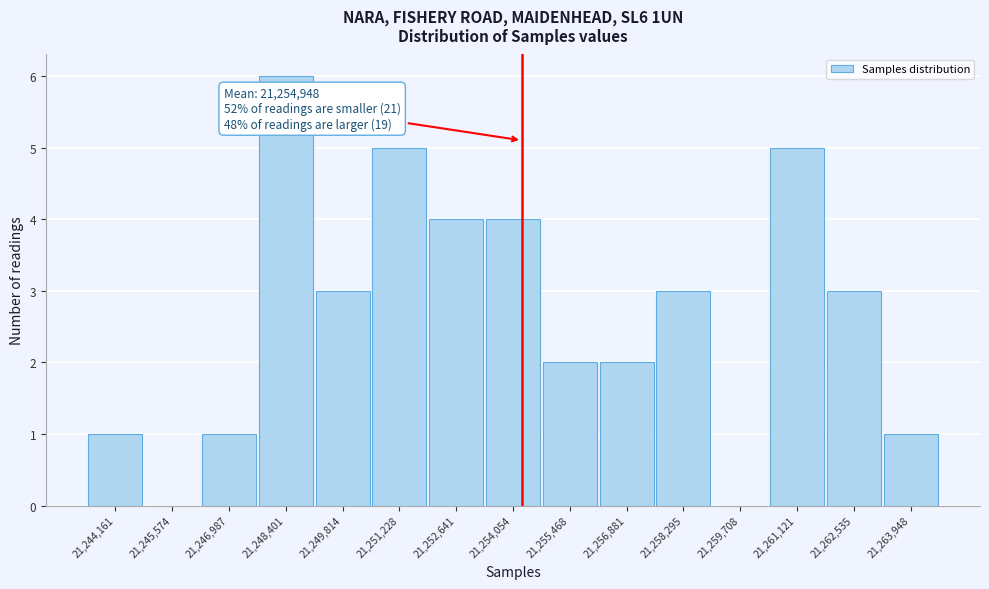

Reading left to right, transcribe all the data shown in this chart.

21,244,161=1	21,245,574=0	21,246,987=1	21,248,401=6	21,249,814=3	21,251,228=5	21,252,641=4	21,254,054=4	21,255,468=2	21,256,881=2	21,258,295=3	21,259,708=0	21,261,121=5	21,262,535=3	21,263,948=1